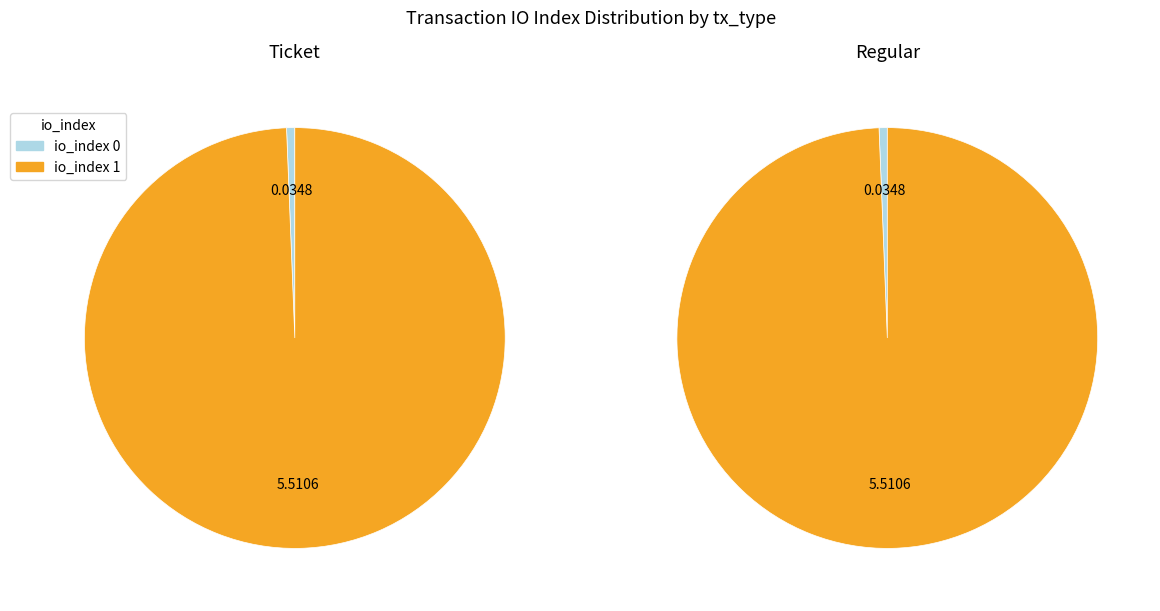

Which slice is the largest?

io_index 1